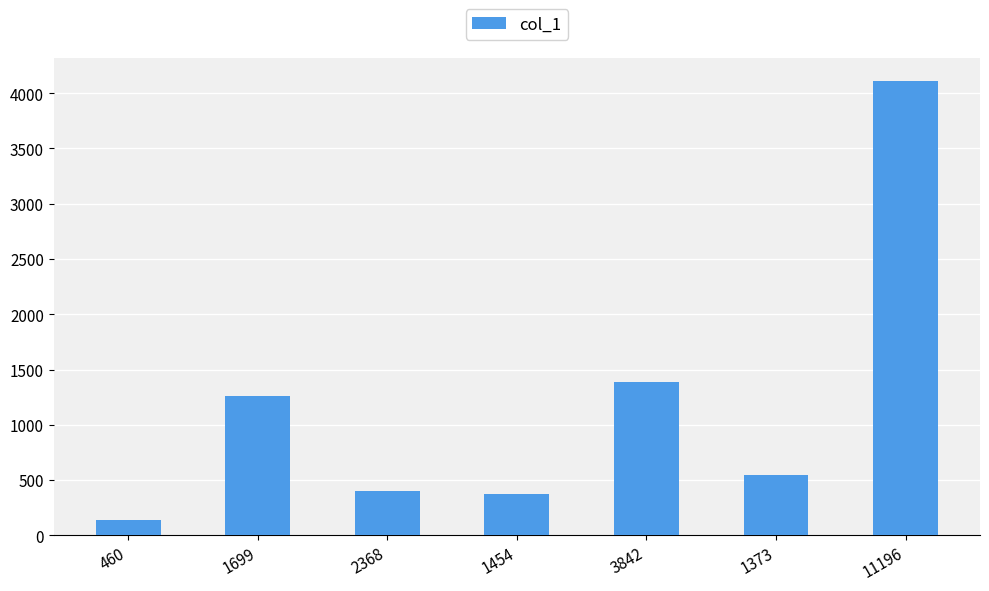

Count the number of categories in the chart.

7